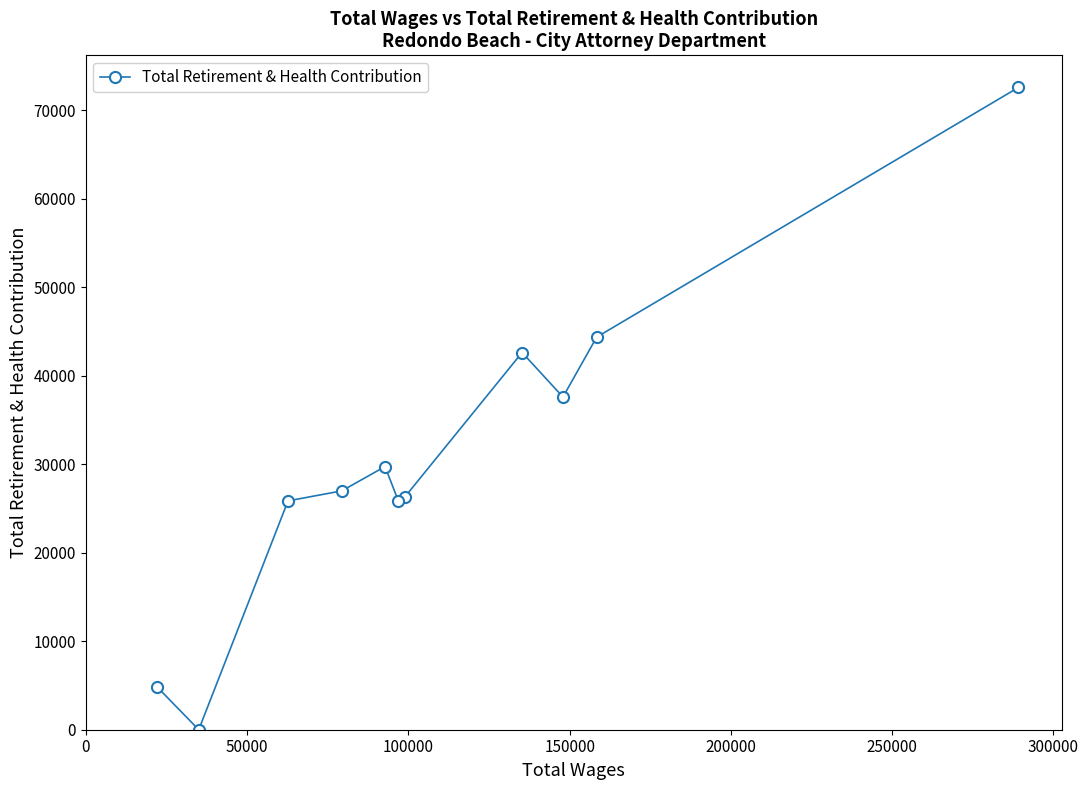

True or false: the data has more than 2 interior local peaks.

False